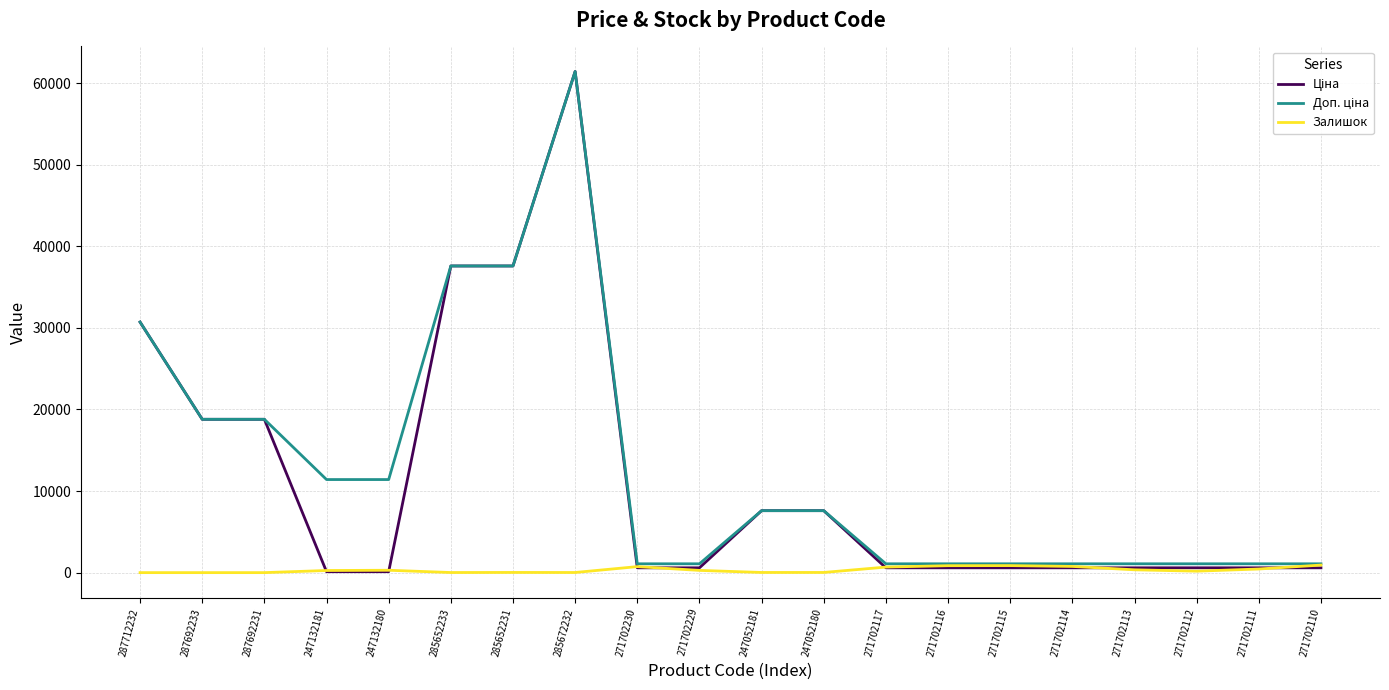

What is the spread (max minus min) of values at 287692231?

18796.8